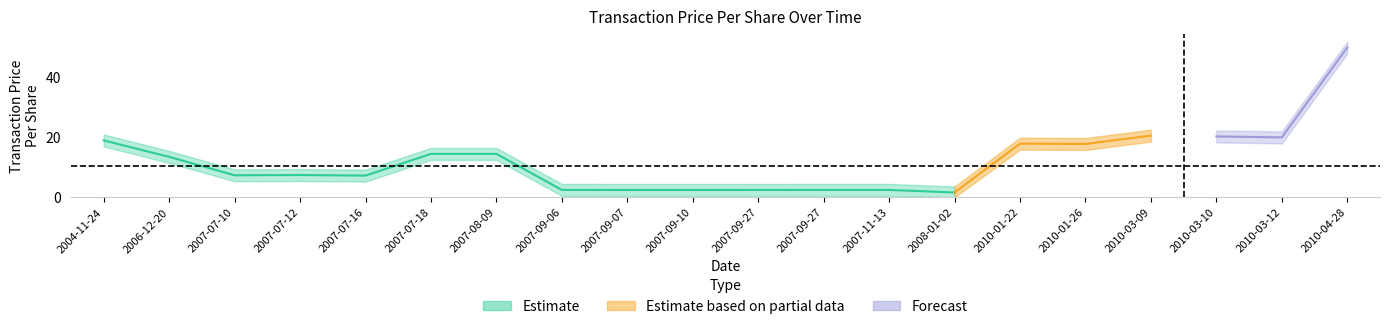

Reading left to right, what are all the values shown in this chart?

transactionPricePerShare: 2004-11-24=19.0	2006-12-20=13.5	2007-07-10=7.4	2007-07-12=7.4	2007-07-16=7.3	2007-07-18=14.5	2007-08-09=14.5	2007-09-06=2.5	2007-09-07=2.5	2007-09-10=2.5	2007-09-27=2.5	2007-09-27=2.5	2007-11-13=2.5	2008-01-02=1.6	2010-01-22=17.9	2010-01-26=17.8	2010-03-09=20.6	2010-03-10=20.3	2010-03-12=20.0	2010-04-28=50.0
transactionPricePerShare_upper: 2004-11-24=21.0	2006-12-20=15.5	2007-07-10=9.4	2007-07-12=9.4	2007-07-16=9.3	2007-07-18=16.5	2007-08-09=16.5	2007-09-06=4.5	2007-09-07=4.5	2007-09-10=4.5	2007-09-27=4.5	2007-09-27=4.5	2007-11-13=4.5	2008-01-02=3.6	2010-01-22=19.9	2010-01-26=19.8	2010-03-09=22.6	2010-03-10=22.3	2010-03-12=22.0	2010-04-28=52.0
transactionPricePerShare_lower: 2004-11-24=17.0	2006-12-20=11.5	2007-07-10=5.4	2007-07-12=5.4	2007-07-16=5.3	2007-07-18=12.5	2007-08-09=12.5	2007-09-06=0.5	2007-09-07=0.5	2007-09-10=0.5	2007-09-27=0.5	2007-09-27=0.5	2007-11-13=0.5	2008-01-02=0.0	2010-01-22=15.9	2010-01-26=15.8	2010-03-09=18.6	2010-03-10=18.3	2010-03-12=18.0	2010-04-28=48.0